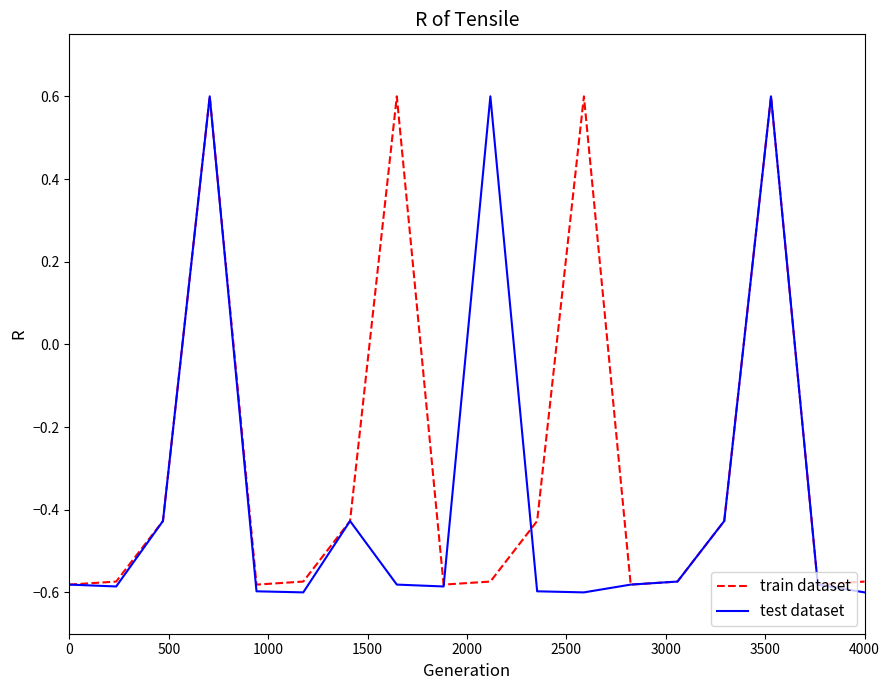

Which series has the largest total across all categories?

train dataset